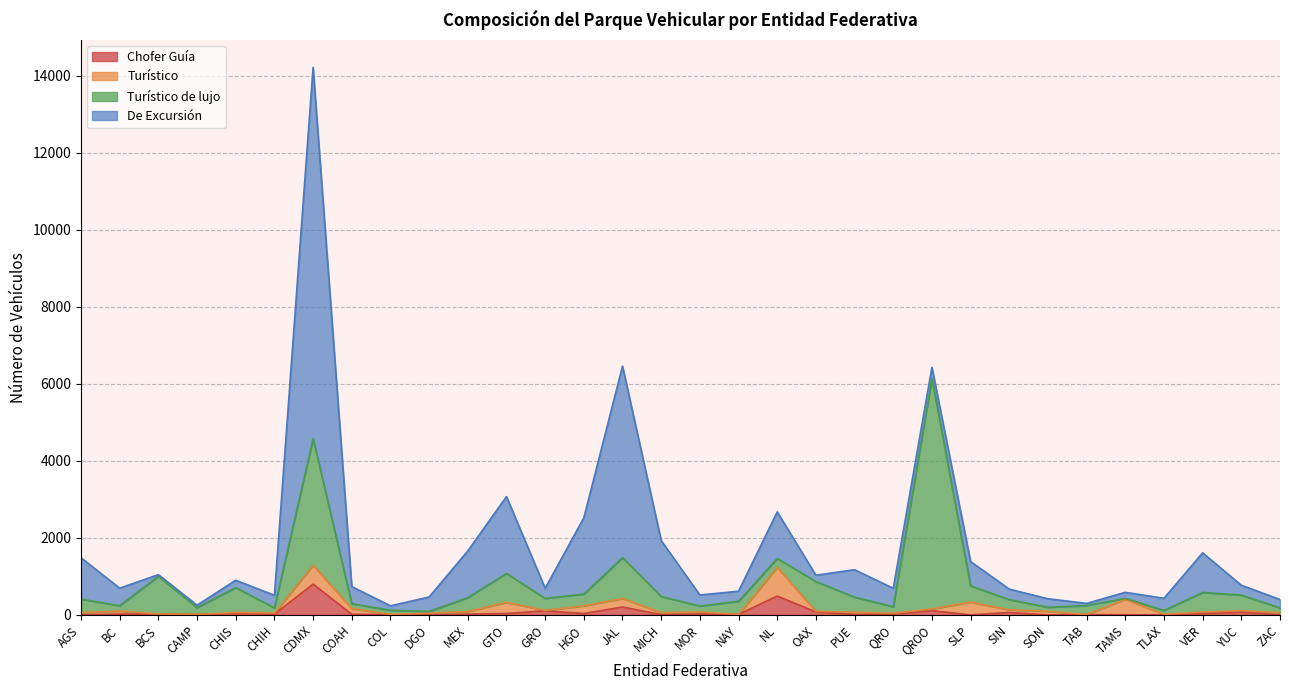

At which label is Turístico de lujo closest to 3001?

CDMX